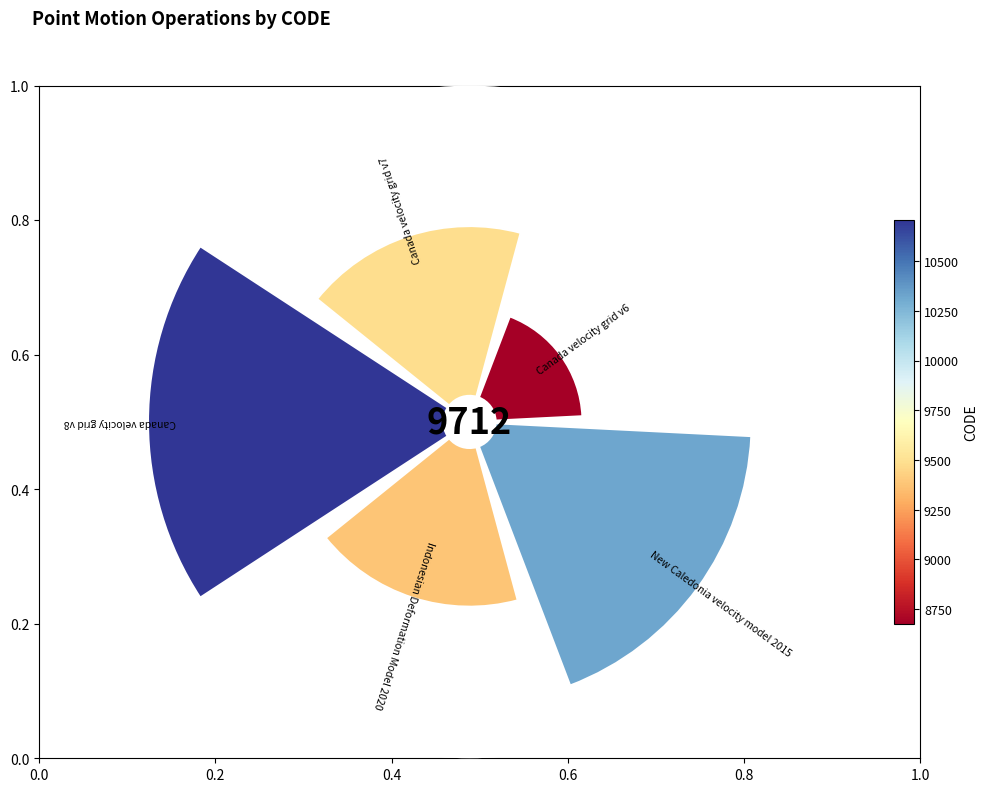

How many slices are in this pie chart?

5